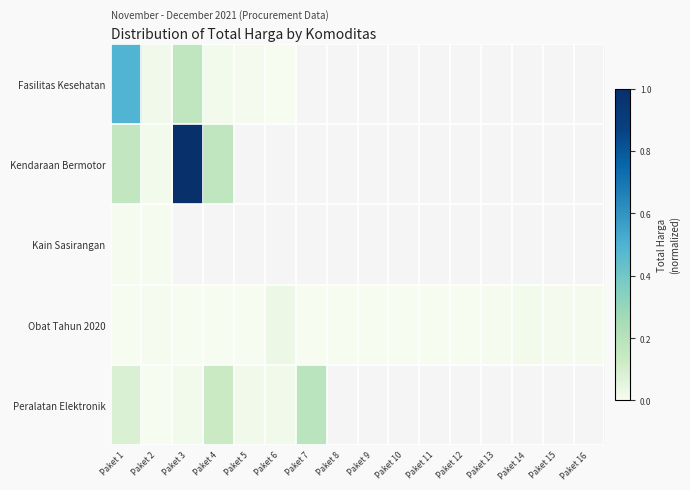

What is the maximum value shown in the chart?

1.0